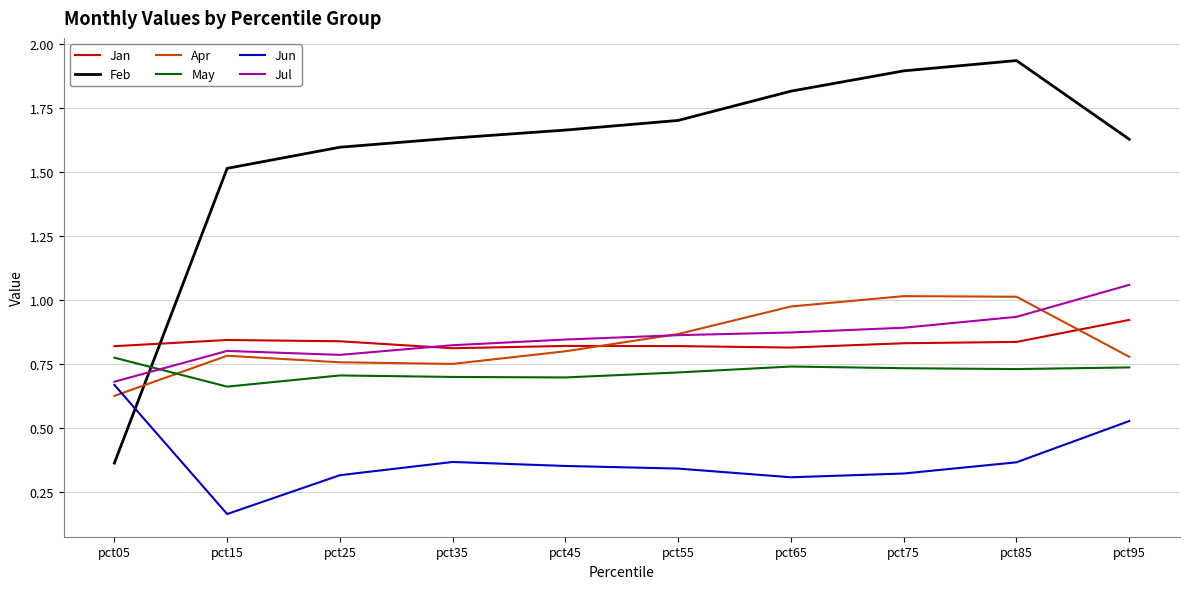

Which category has the lowest value across all series?

pct15